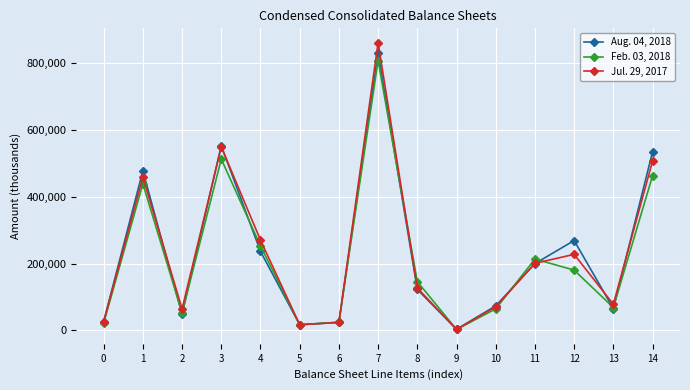

Is this an area chart (filled region under the line)?

No